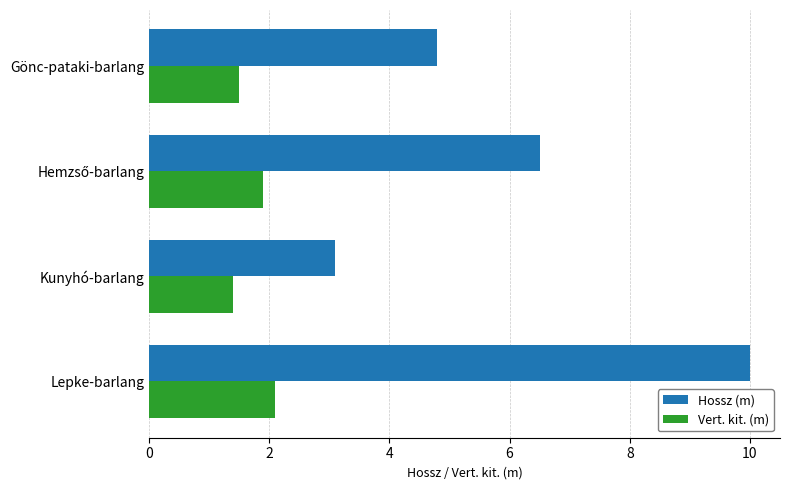

Count the Hossz (m) values in the range 4 to 10.

3